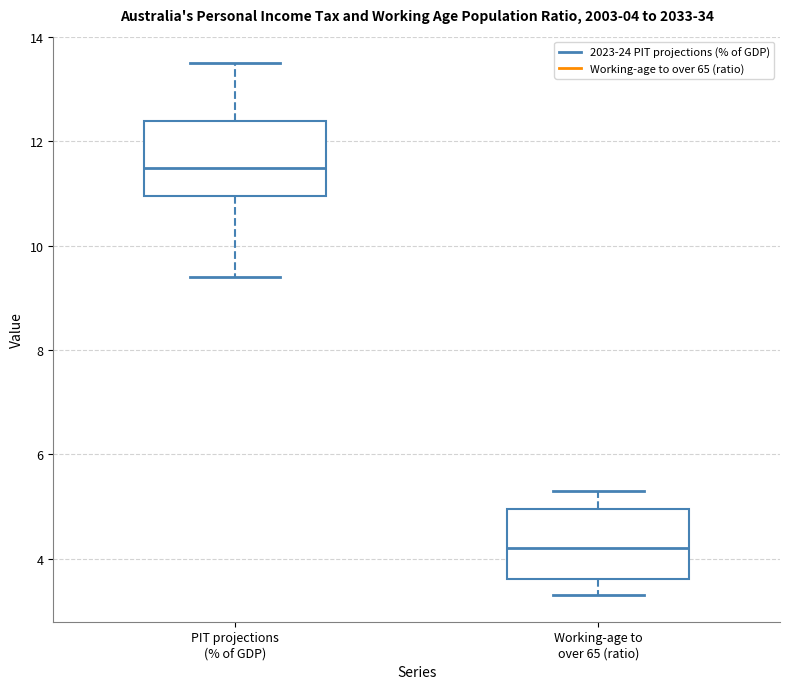

Which box's median line is the lowest?

Working-age to over 65 (ratio)